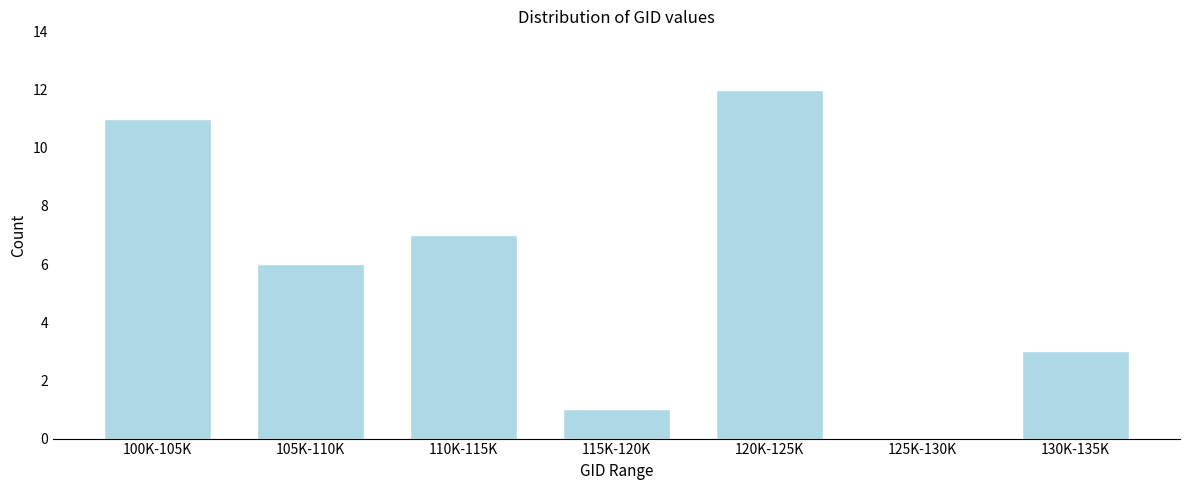

Reading right to left, transcribe all the data shown in this chart.

130K-135K=3	125K-130K=0	120K-125K=12	115K-120K=1	110K-115K=7	105K-110K=6	100K-105K=11